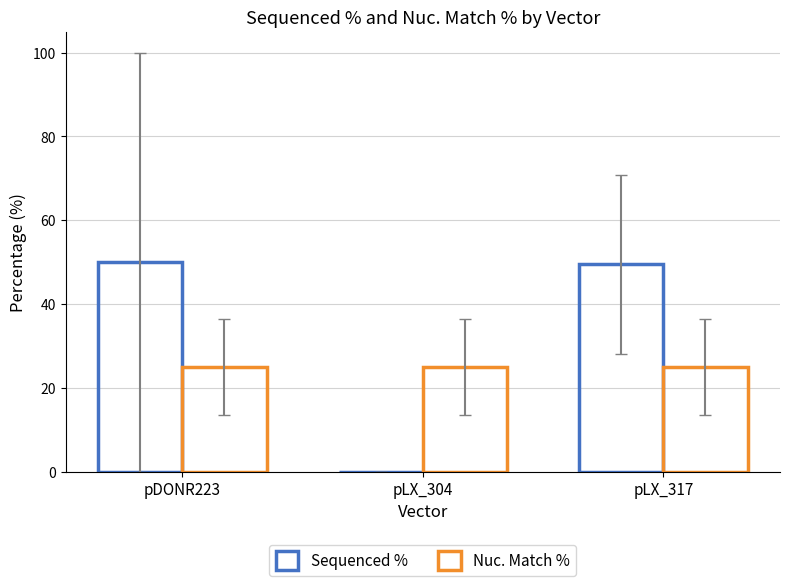

Reading right to left, what are all the values shown in this chart?

Sequenced %: 49.5	0.0	50.0
Nuc. Match %: 25.0	25.0	25.0